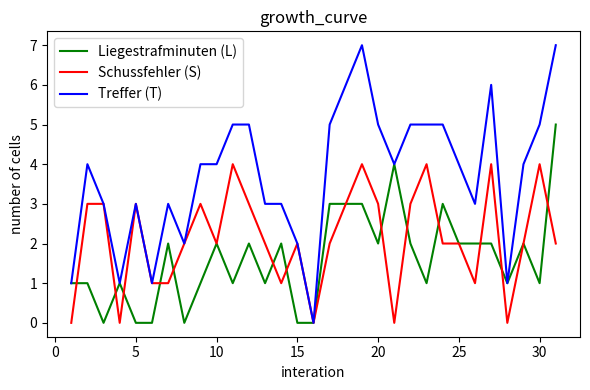

How many Liegestrafminuten (L) values are between 1 and 2?

19